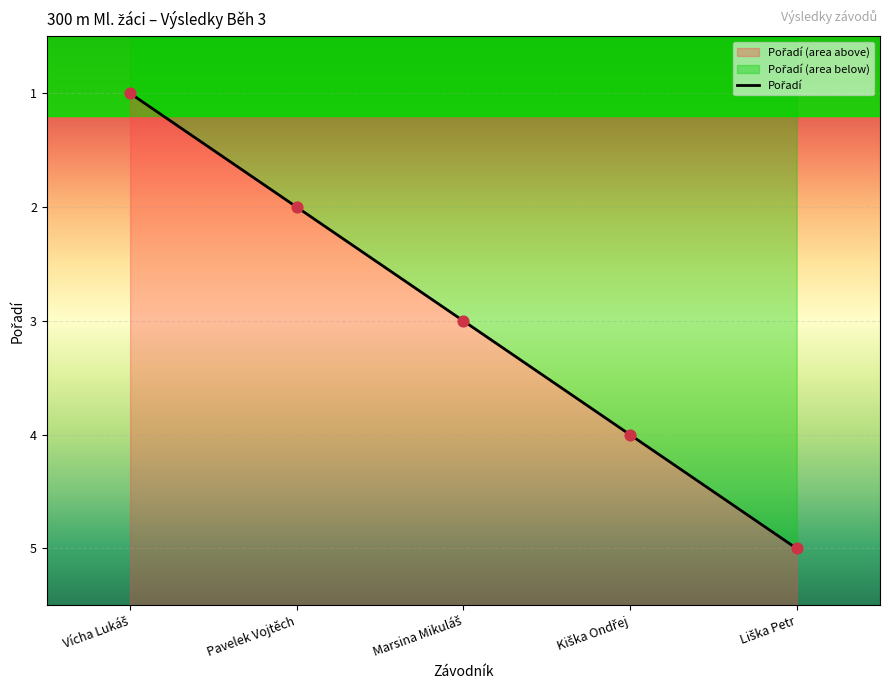

What is the change in value from Pavelek Vojtěch to Kiška Ondřej?

+2